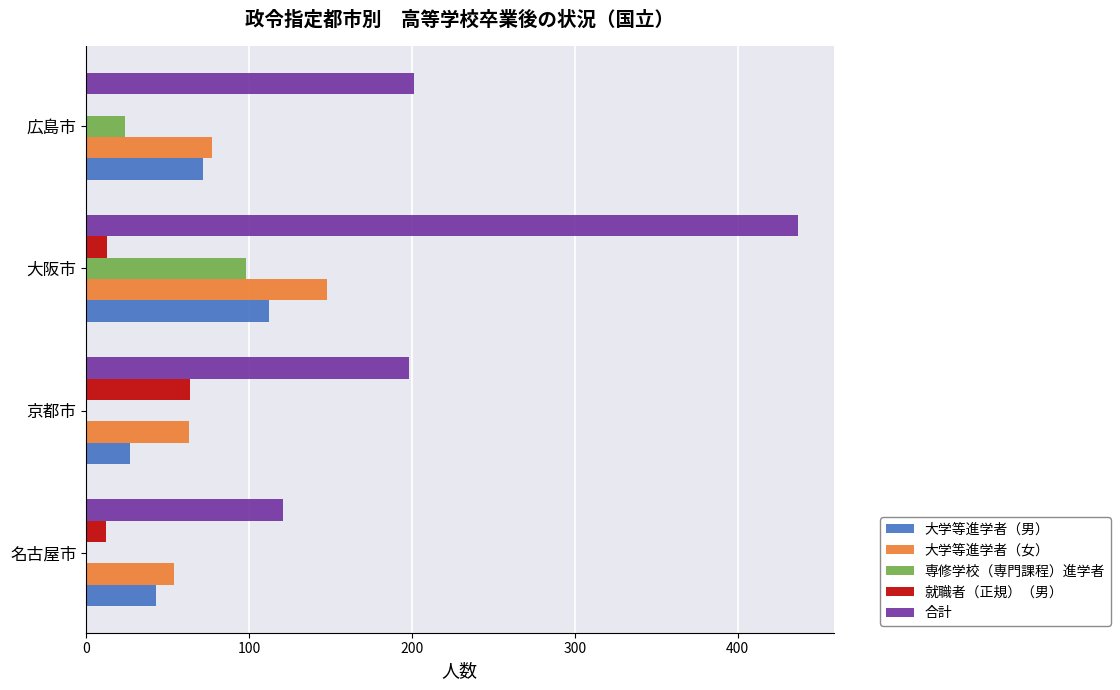

At which category does the chart reach its peak across all series?

大阪市